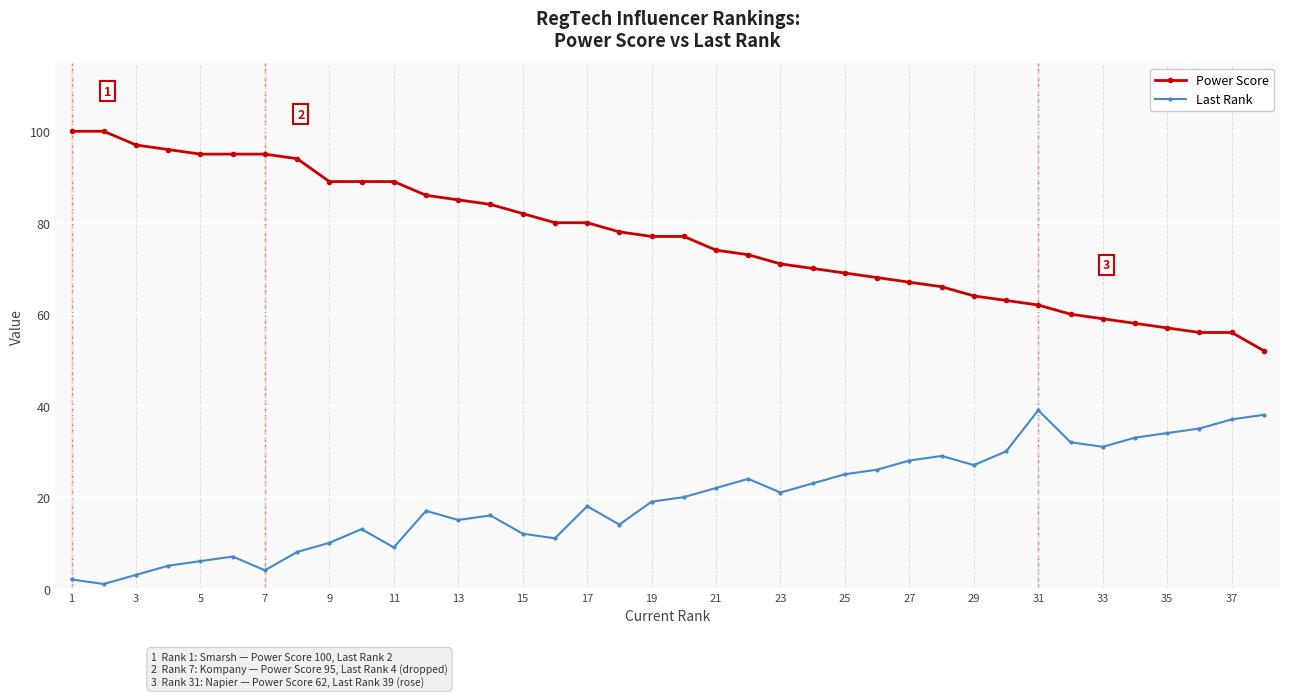

List the series in order of their overall mean, lowest first.

Last Rank, Power Score